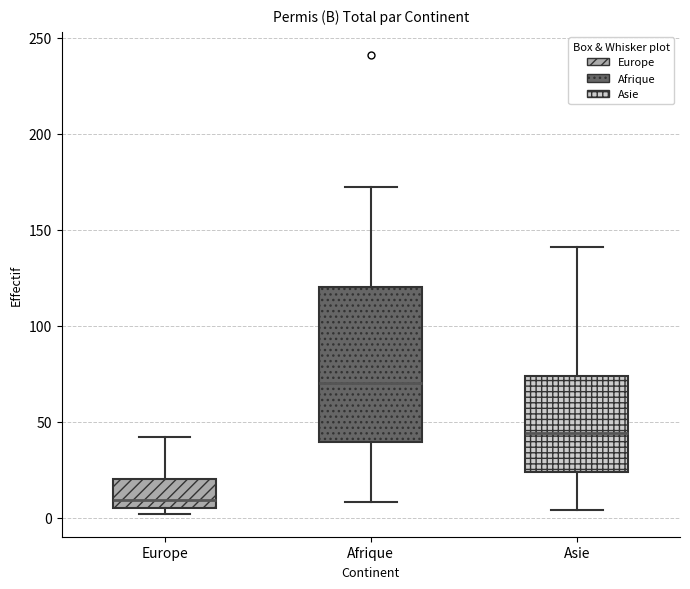

Where does the upper whisker of the box for Europe end on the y-axis? The values are not printed on the chart, so give them approximately, as read against the axis.

40